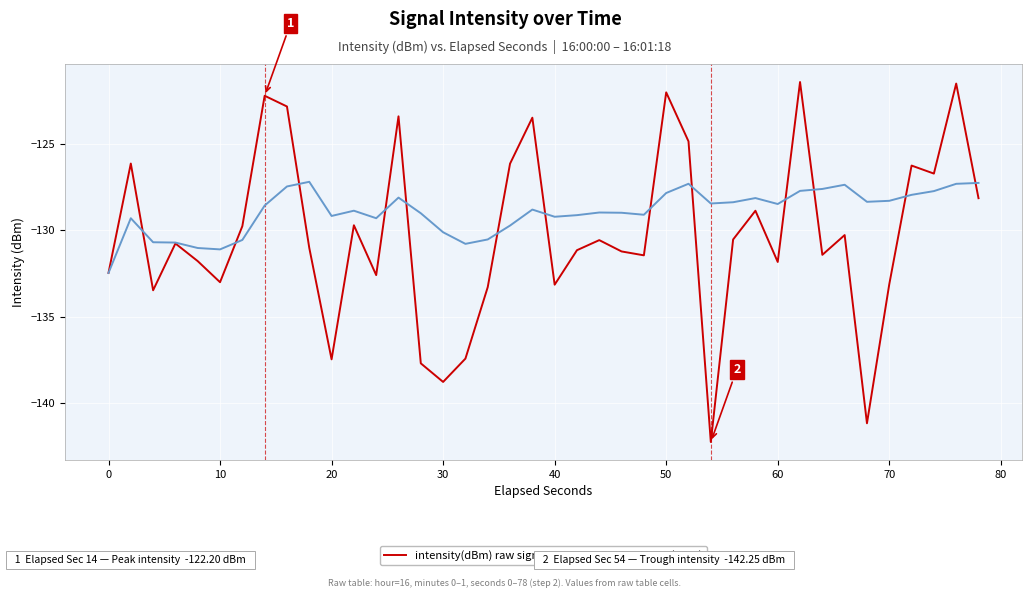

List the series in order of their peak value, lowest first.

Rolling Mean (dBm), intensity(dBm) raw signal